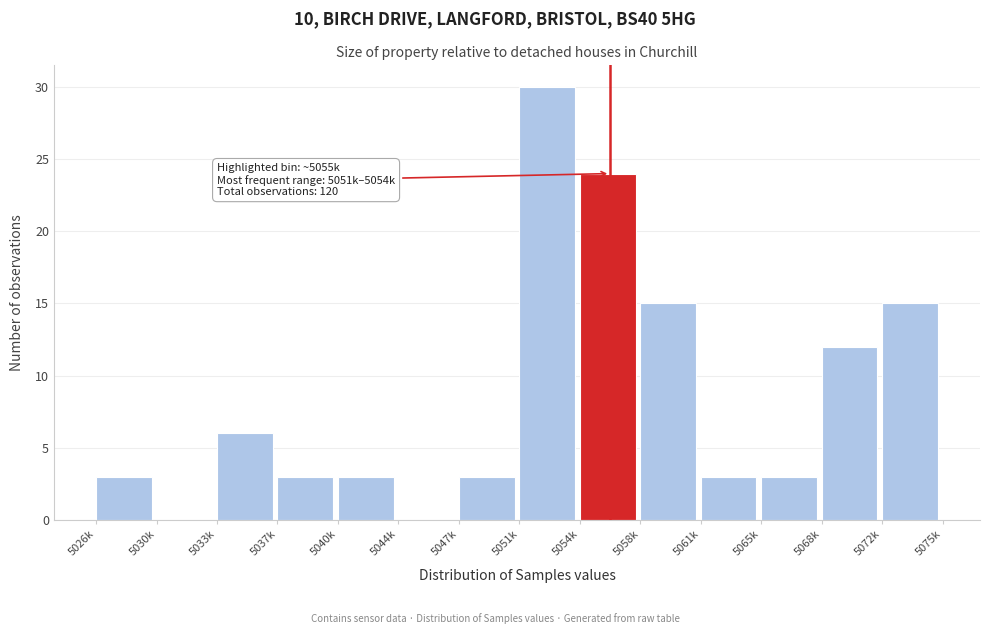

Reading right to left, extract all data points from this chart.

5072k=15	5068k=12	5065k=3	5061k=3	5058k=15	5054k=24	5051k=30	5047k=3	5044k=0	5040k=3	5037k=3	5033k=6	5030k=0	5026k=3